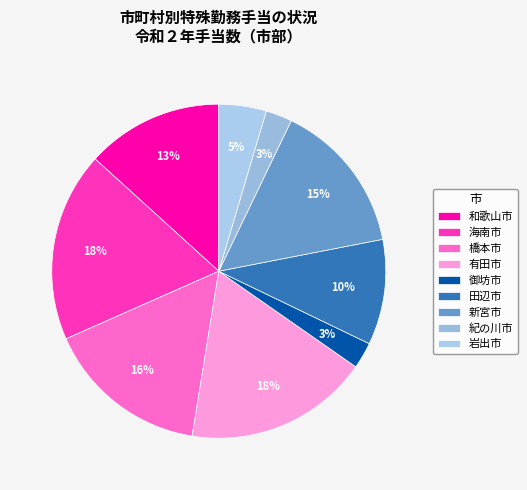

Which slice is the smallest?

御坊市